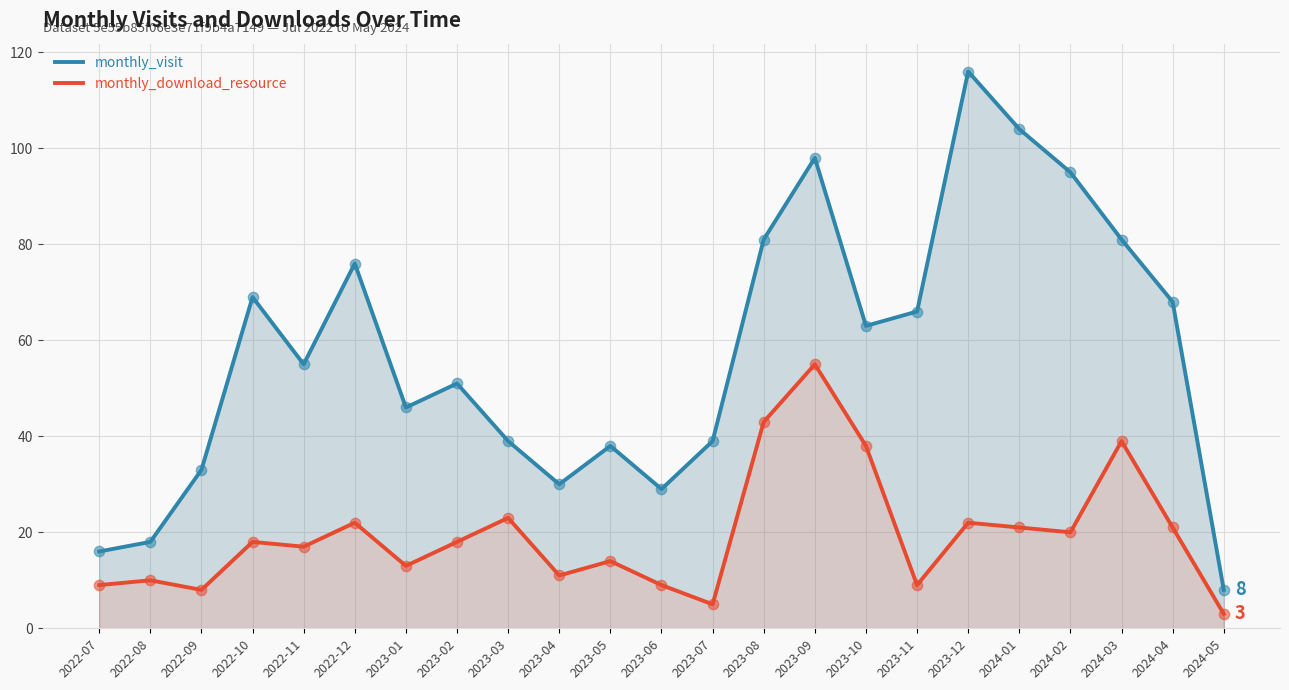

At how many categories does at least one series exceed 86?

4